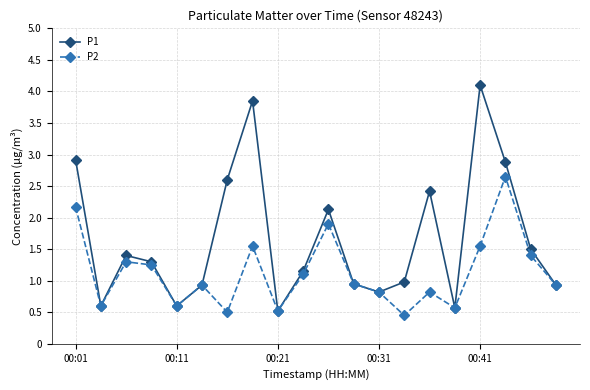

How many lines are shown in the chart?

2